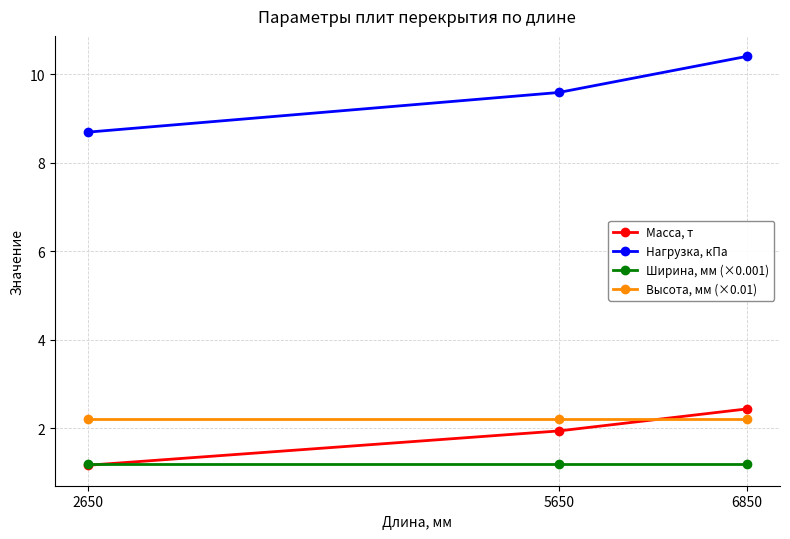

At how many categories does at least one series exceed 9?

2